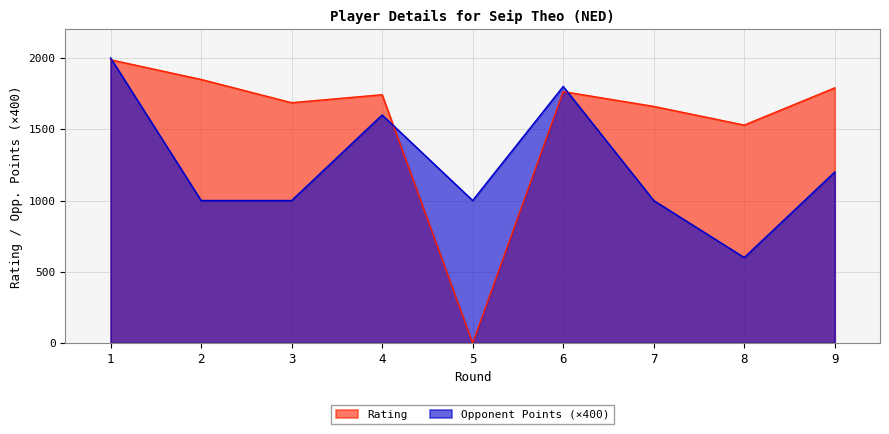

What is the greatest value displayed?

2000